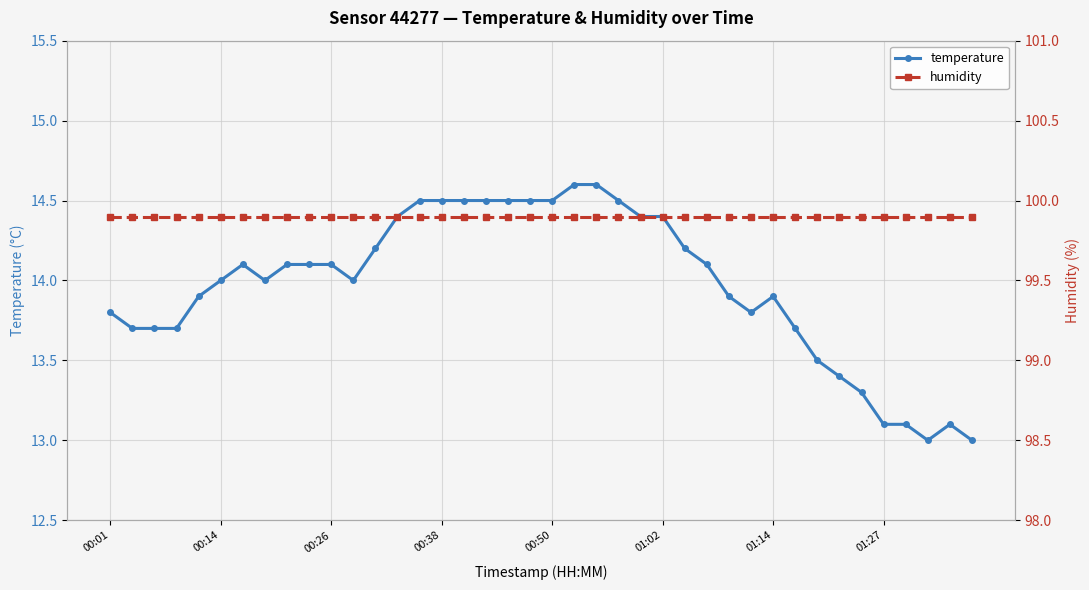

Rank the series by their average value, from highest to lowest.

humidity, temperature